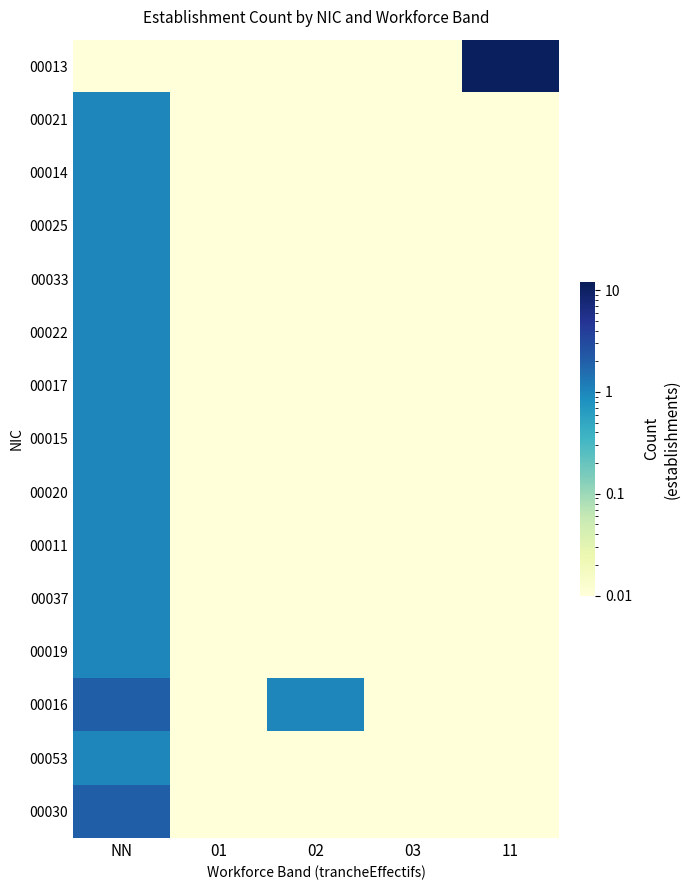

What is the greatest value displayed?

11.0